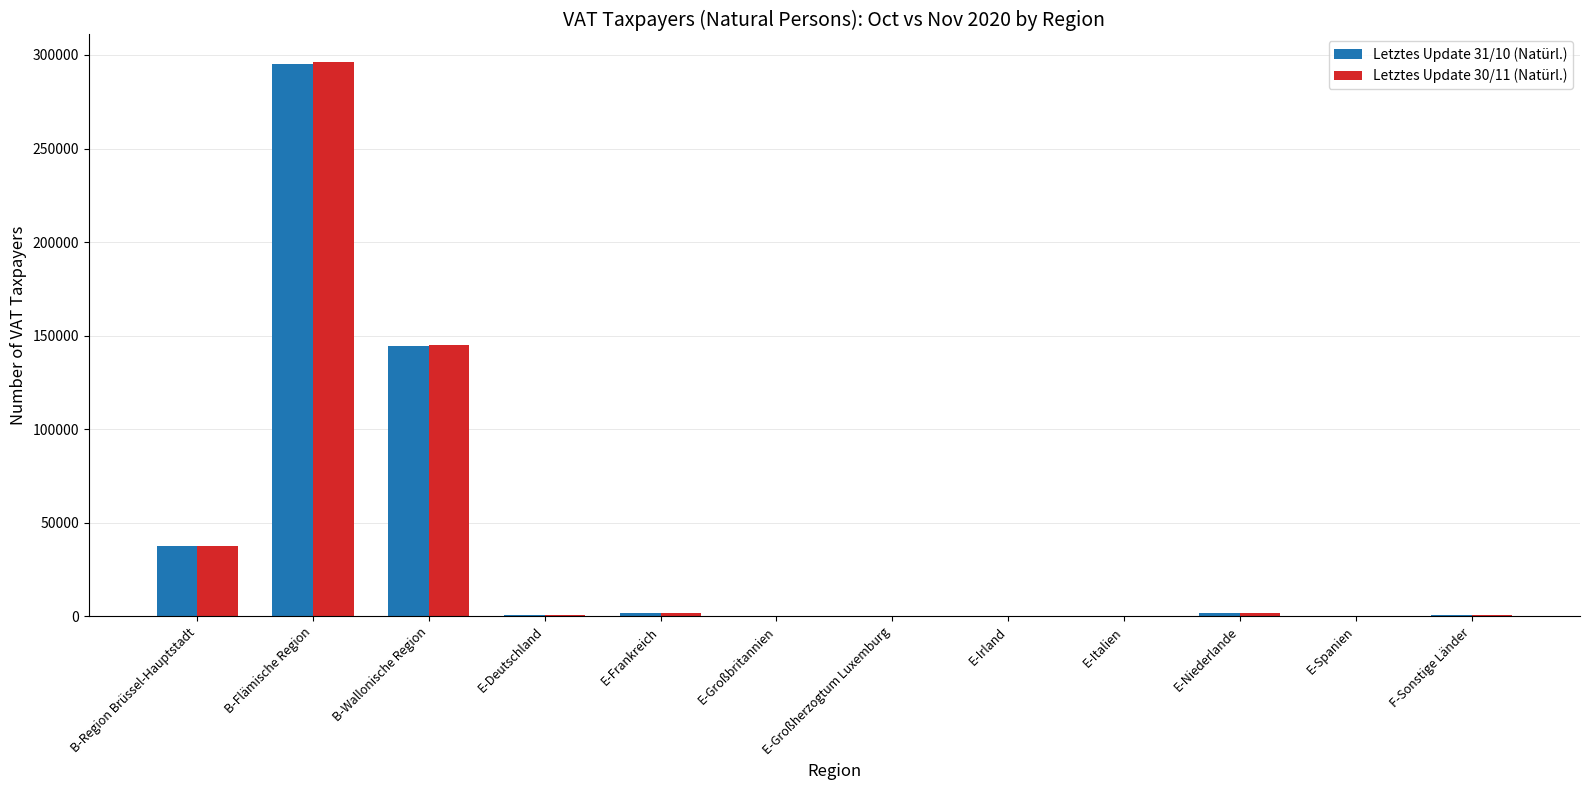

How many categories are shown in the chart?

12